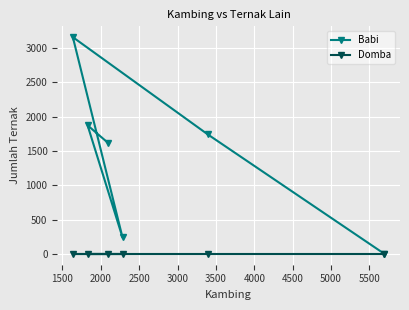

What is the maximum value shown in the chart?

3156